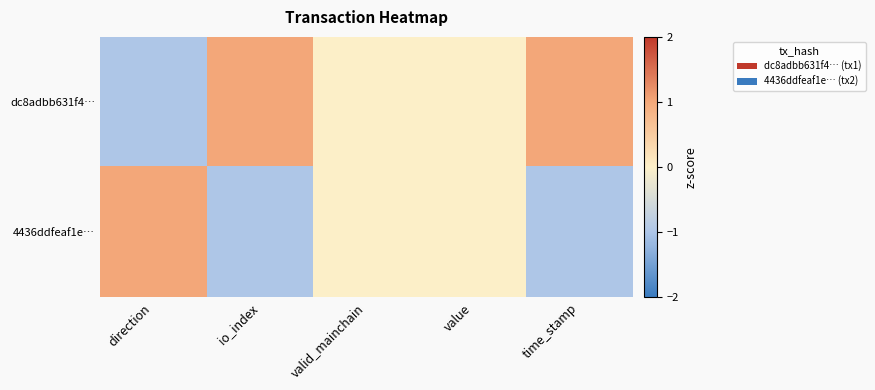

Reading right to left, what are all the values shown in this chart?

dc8adbb631f4…: time_stamp=1	value=0	valid_mainchain=0	io_index=1	direction=-1
4436ddfeaf1e…: time_stamp=-1	value=0	valid_mainchain=0	io_index=-1	direction=1